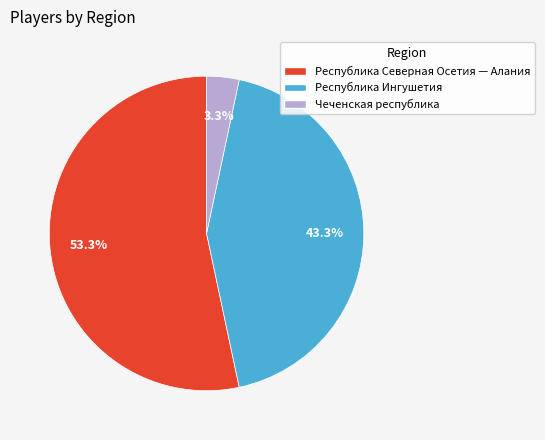

Is there a majority slice in this chart?

Yes